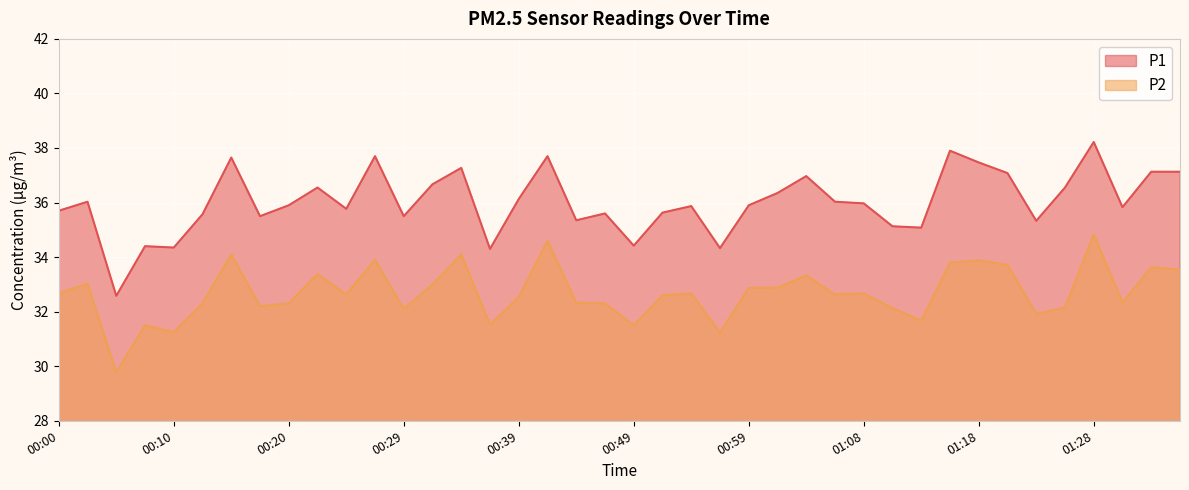

What position from the left is 00:41?

18